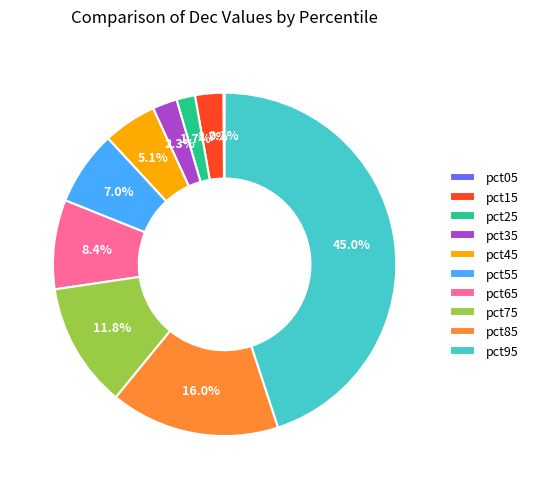

What percentage is NOT represented by pct55?

93.0%